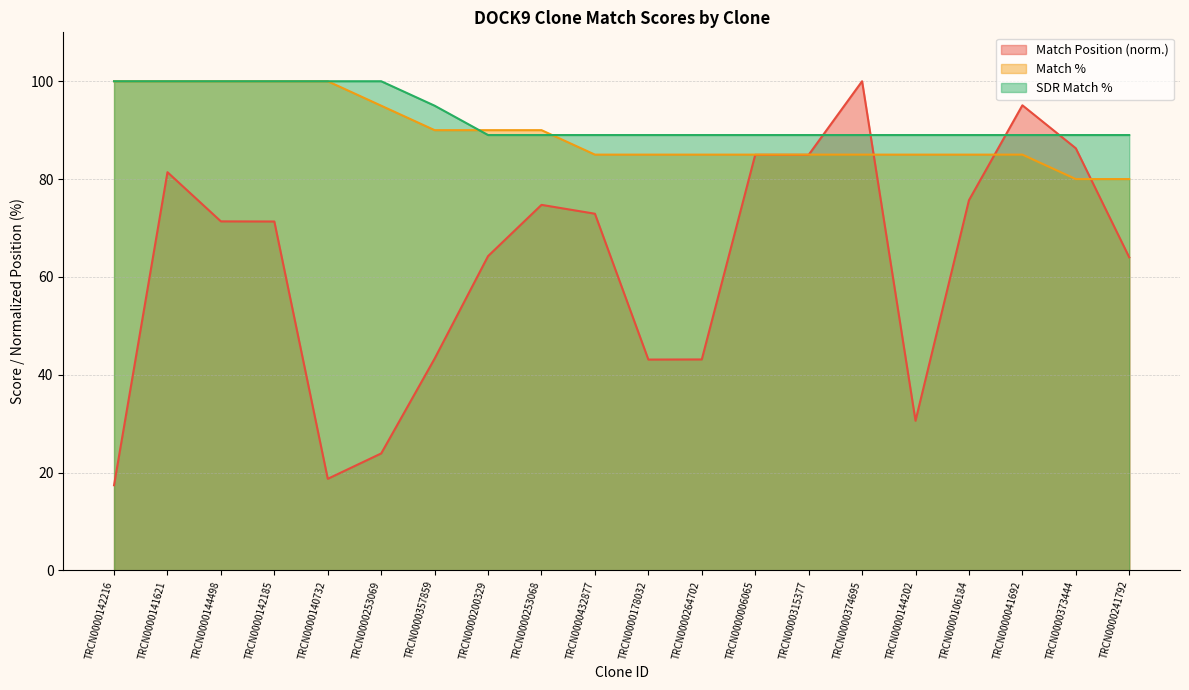

Which series has the largest total across all categories?

SDR Match %